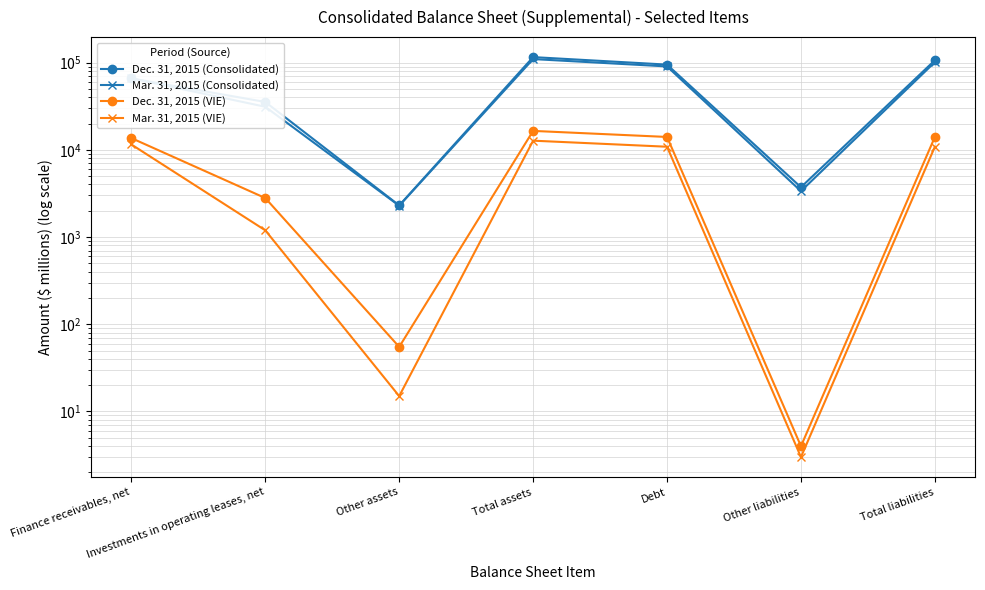

Which series changed the most between Finance receivables, net and Total assets?

Dec. 31, 2015 (Consolidated)